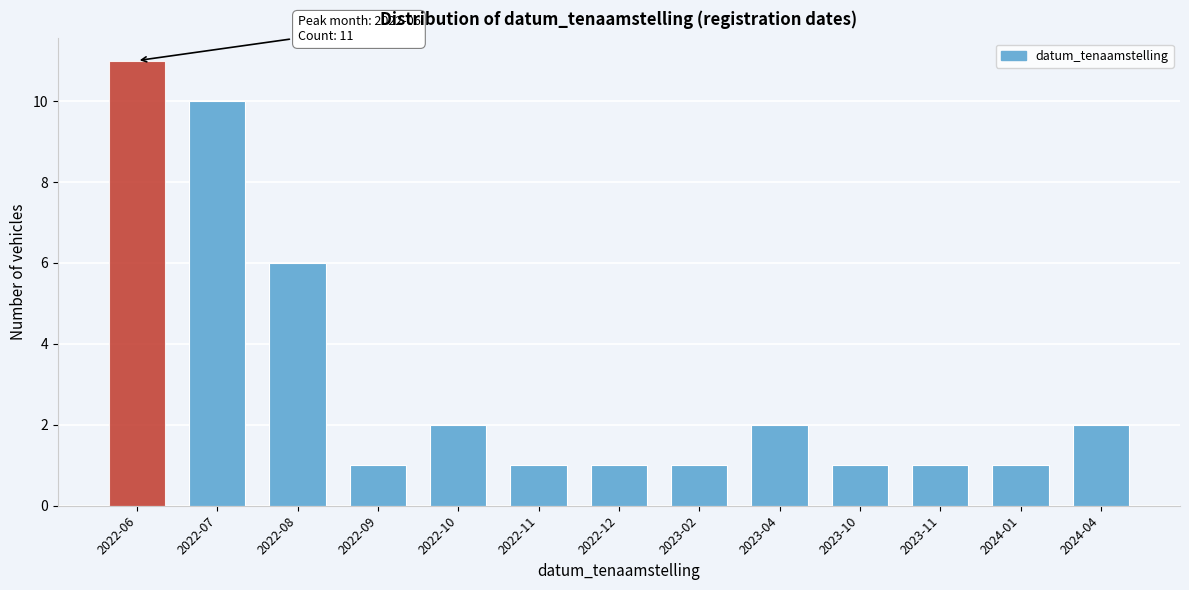

Reading left to right, list all the values displayed in this chart.

11	10	6	1	2	1	1	1	2	1	1	1	2